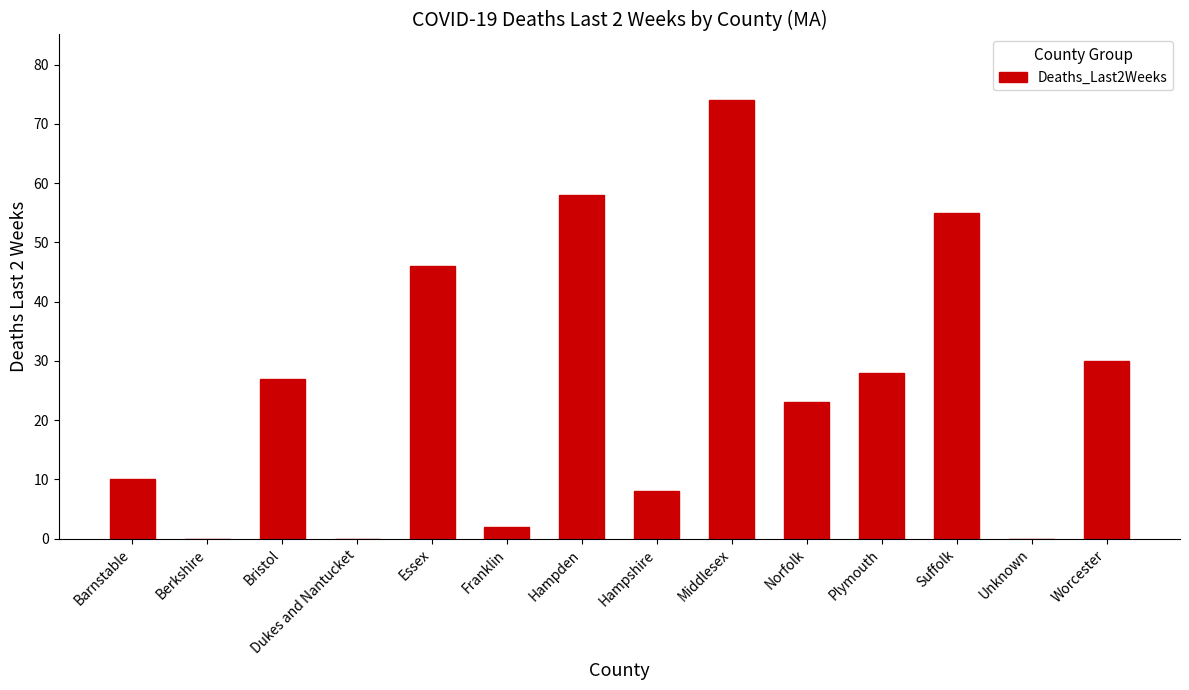

True or false: the data shows 0 at Unknown.

True